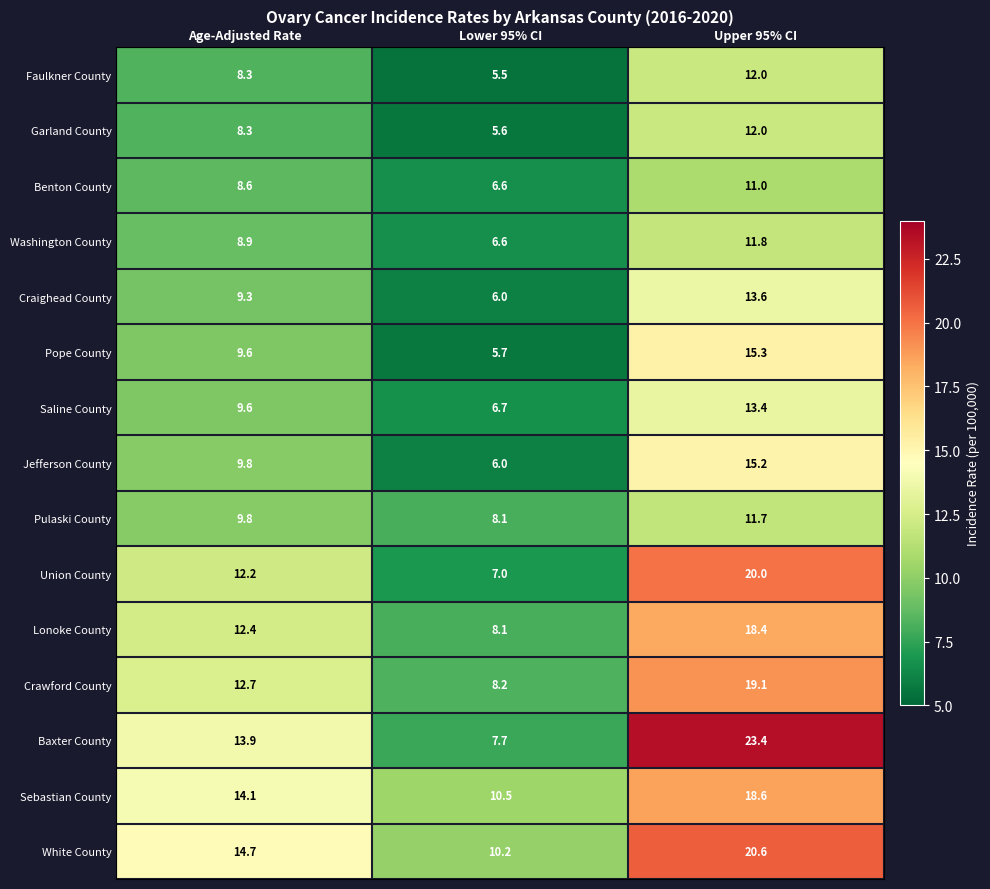

At how many categories does at least one series exceed 7?

3